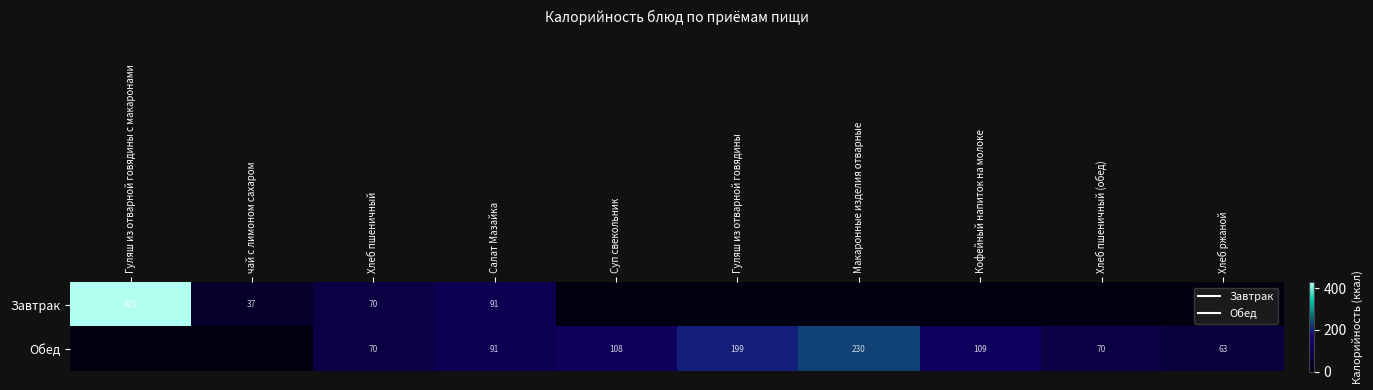

Which has a higher value, Макаронные изделия отварные or Гуляш из отварной говядины с макаронами?

Гуляш из отварной говядины с макаронами